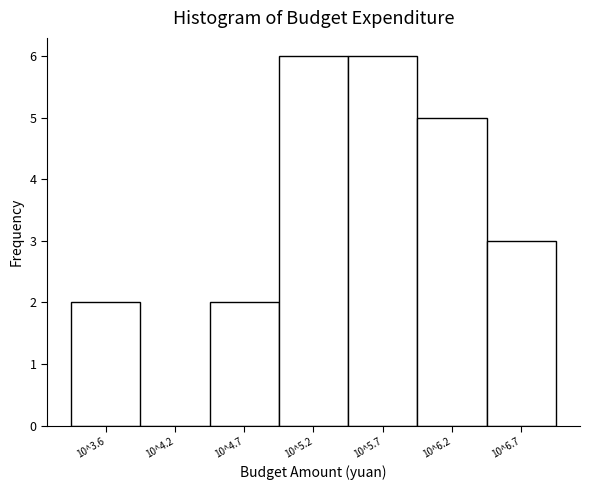

Reading left to right, what are all the values shown in this chart?

10^3.6=2	10^4.2=0	10^4.7=2	10^5.2=6	10^5.7=6	10^6.2=5	10^6.7=3